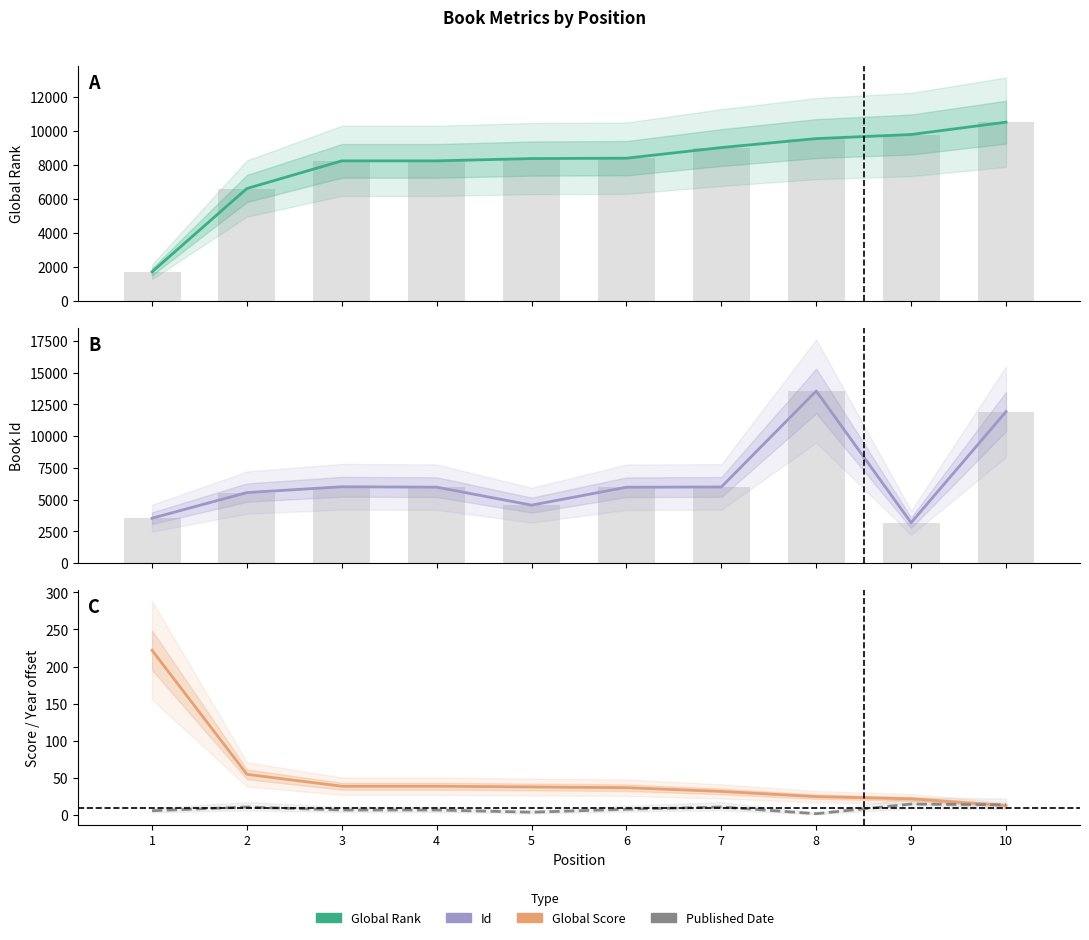

What is the total value across all series at 5?

12967